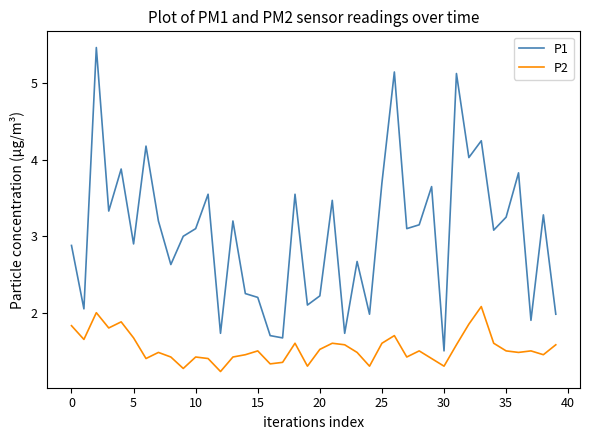

Which series has the largest range (max minus min)?

P1